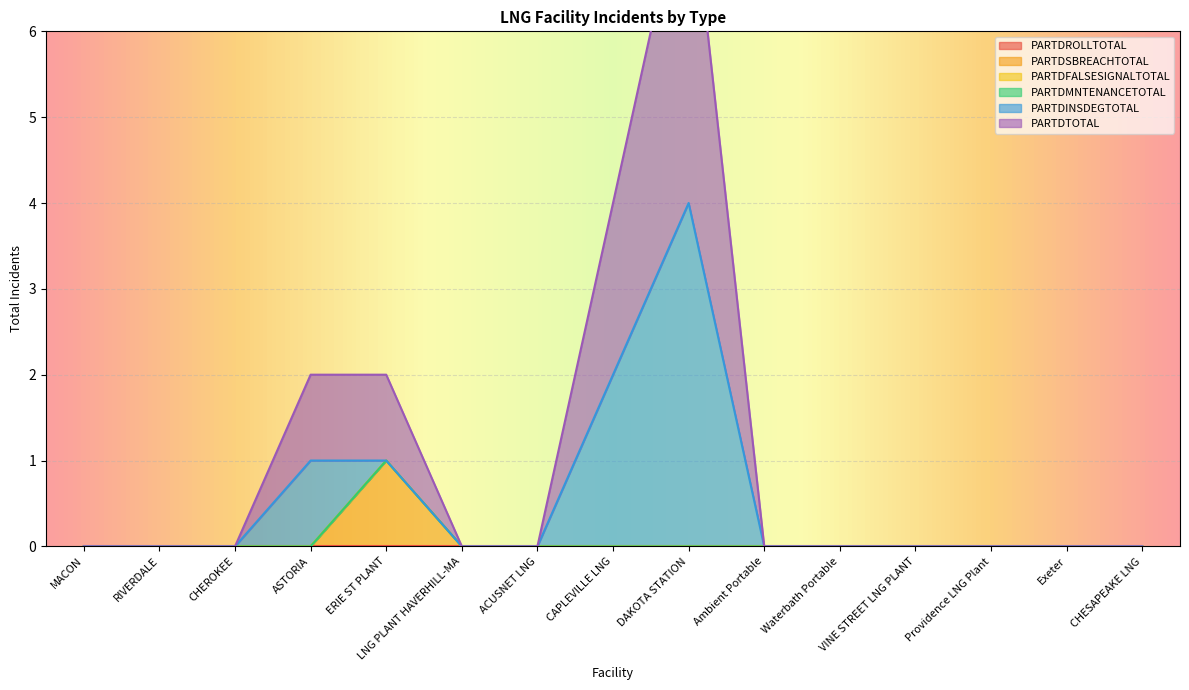

True or false: PARTDSBREACHTOTAL and PARTDTOTAL cross at least once.

False